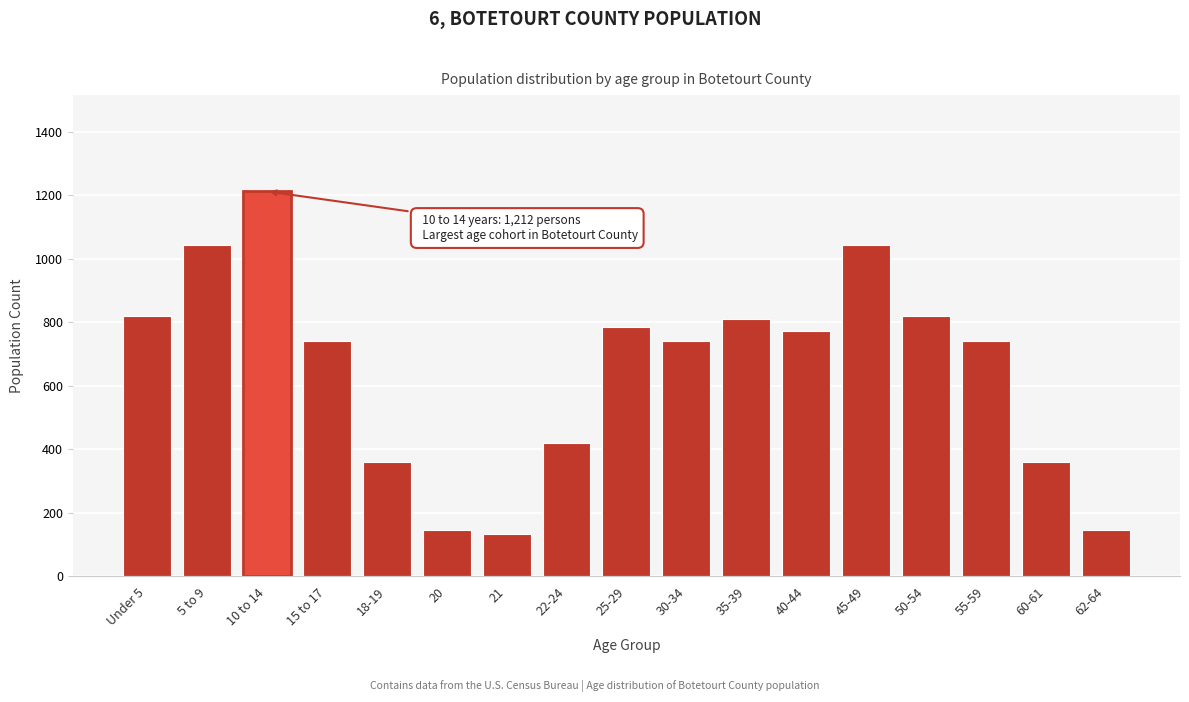

Reading right to left, list all the values displayed in this chart.

62-64=146	60-61=360	55-59=742	50-54=819	45-49=1043	40-44=773	35-39=809	30-34=742	25-29=785	22-24=419	21=135	20=146	18-19=360	15 to 17=742	10 to 14=1212	5 to 9=1043	Under 5=819